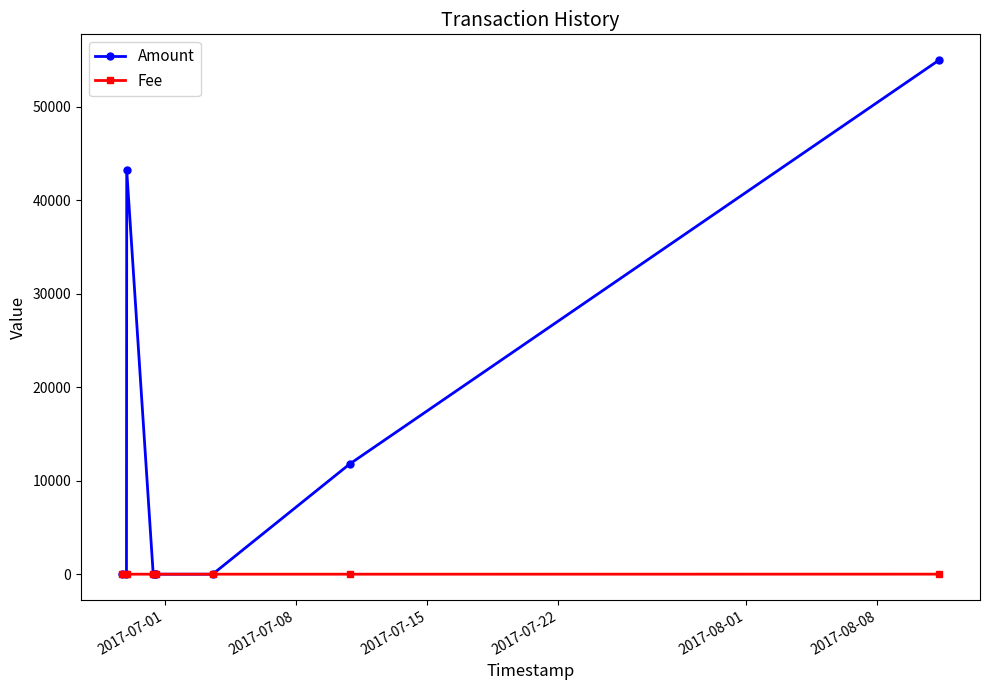

What is the maximum value shown in the chart?

55000.0